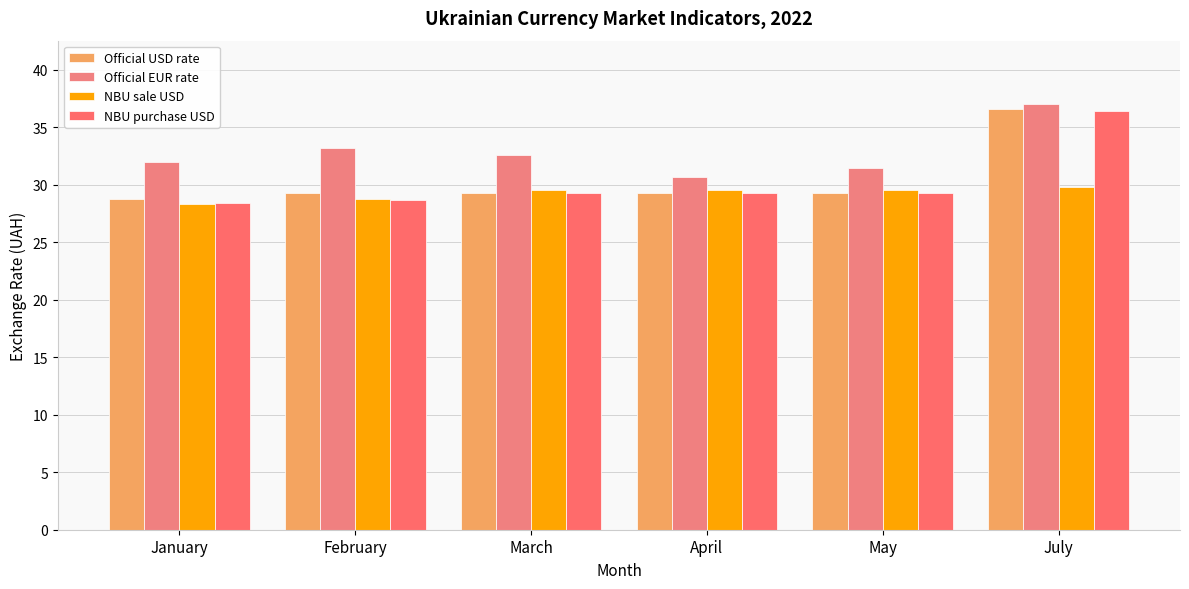

How many bars are there in each group?

4